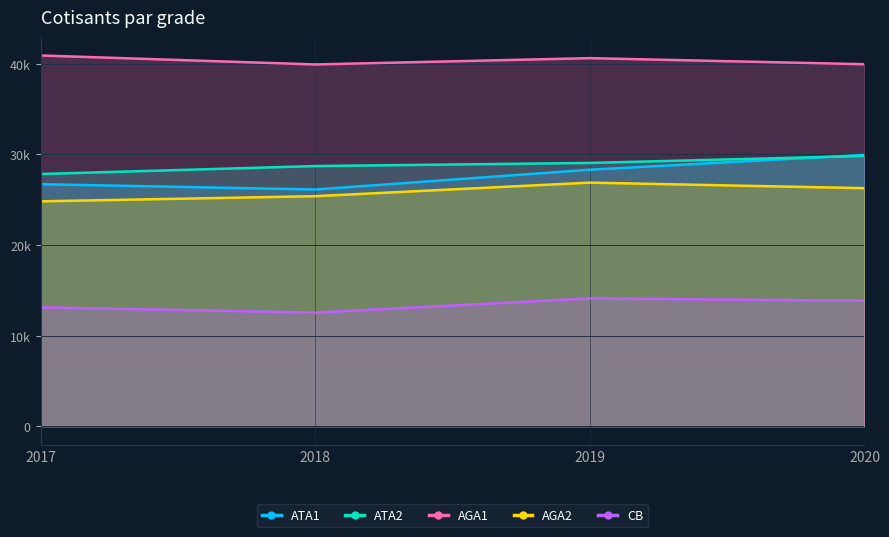

Between 2019 and 2020, which series saw the biggest shift?

ATA1